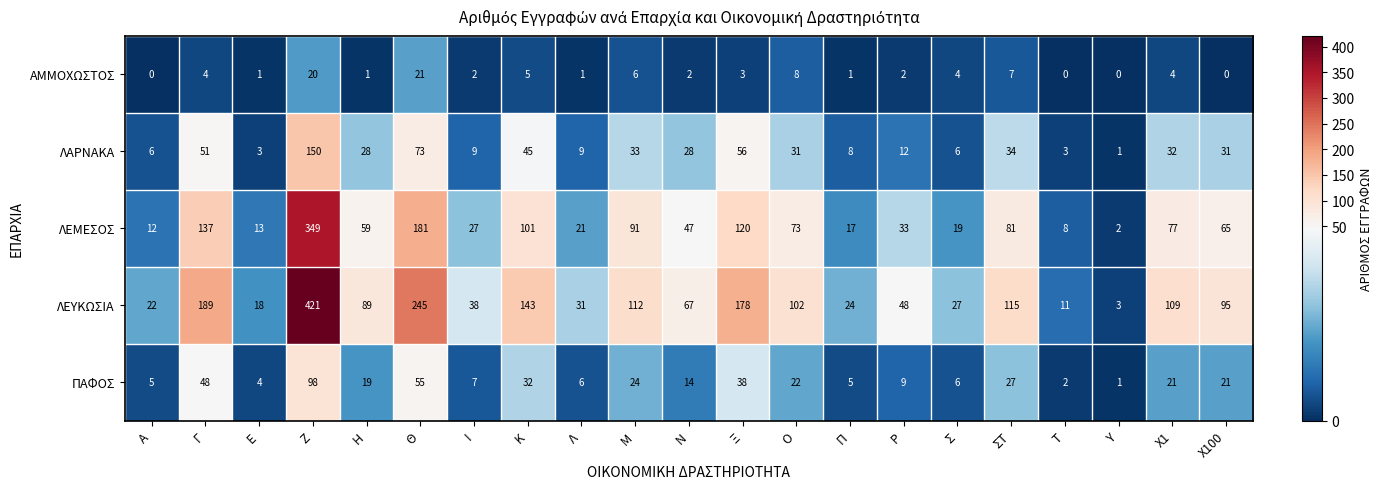

At which label is ΛΑΡΝΑΚΑ closest to 75?

Θ